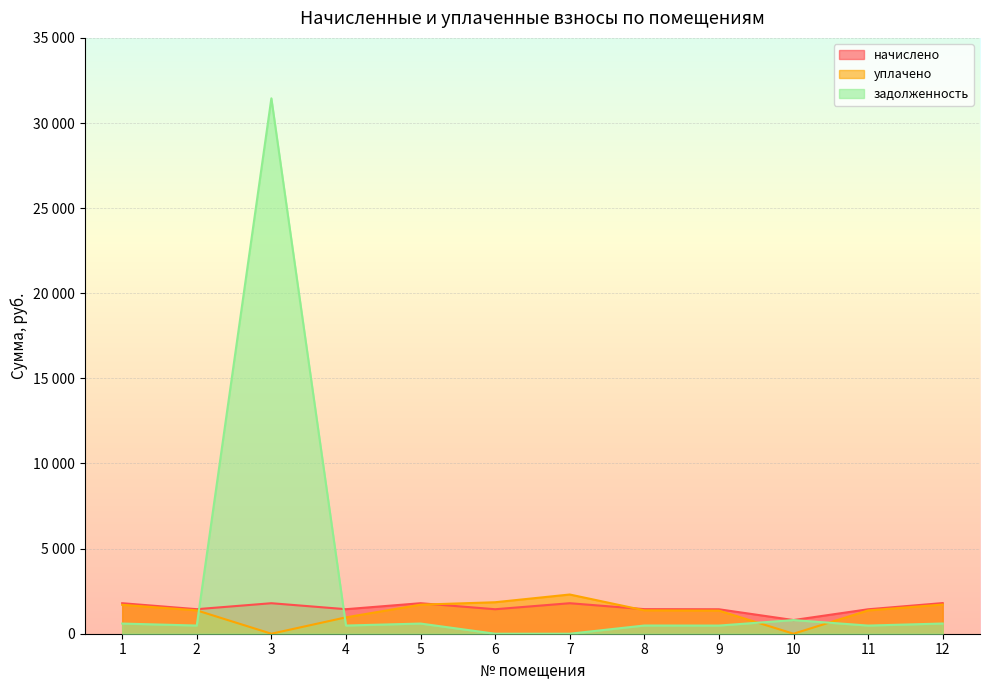

What are all the series names shown in the legend?

начислено, уплачено, задолженность